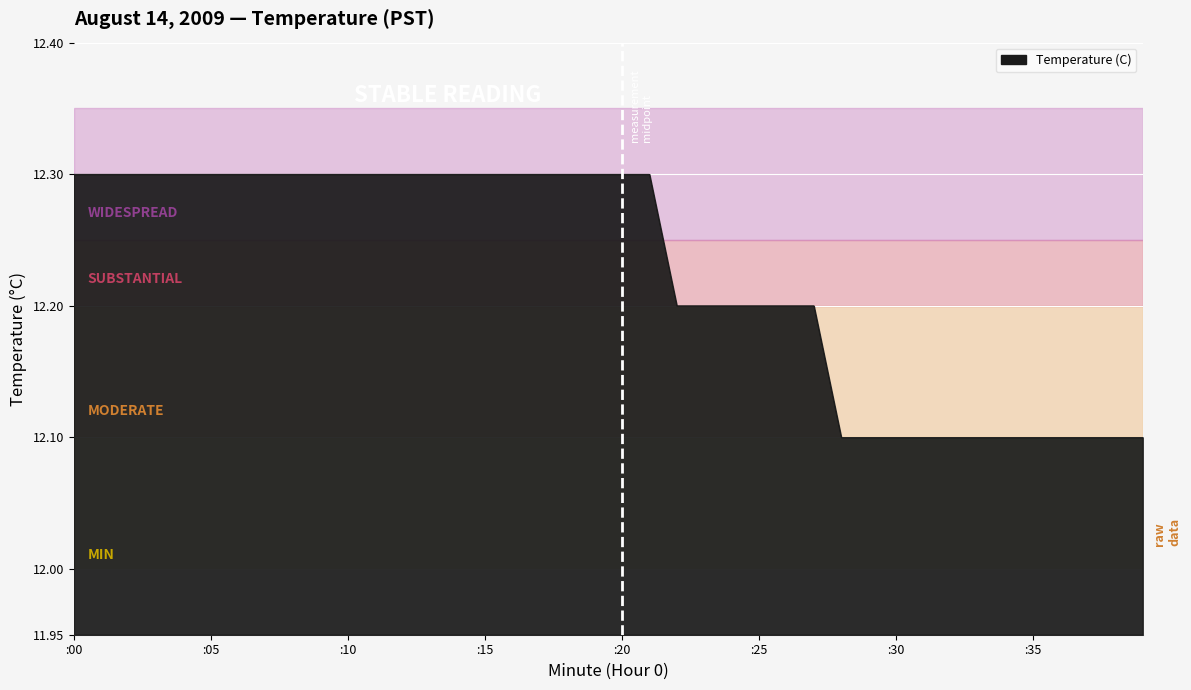

What is the difference between the maximum and second lowest values?

0.2